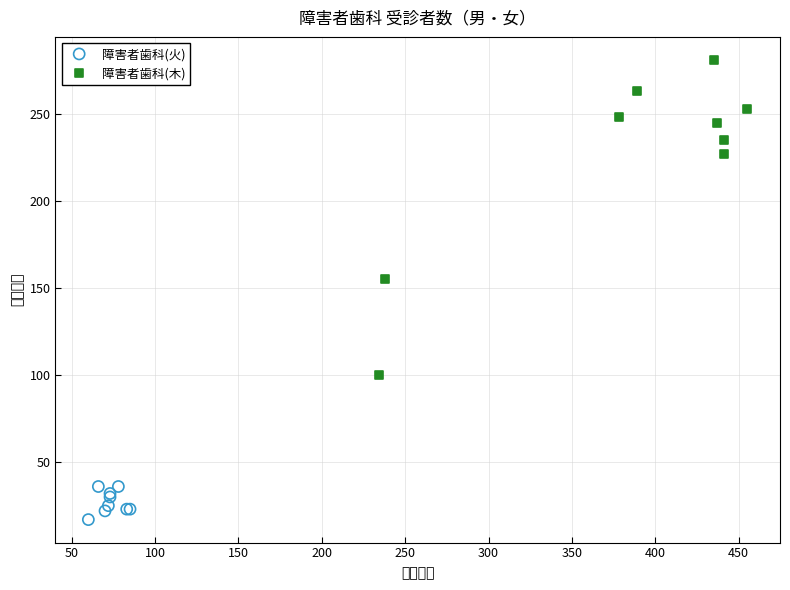

Which series reaches the minimum Y coordinate?

障害者歯科(火)